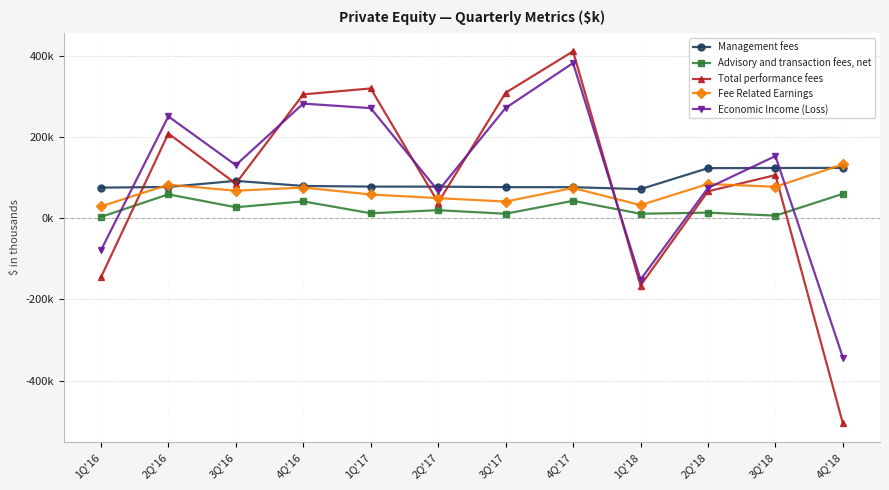

Does the chart have visible grid lines?

Yes